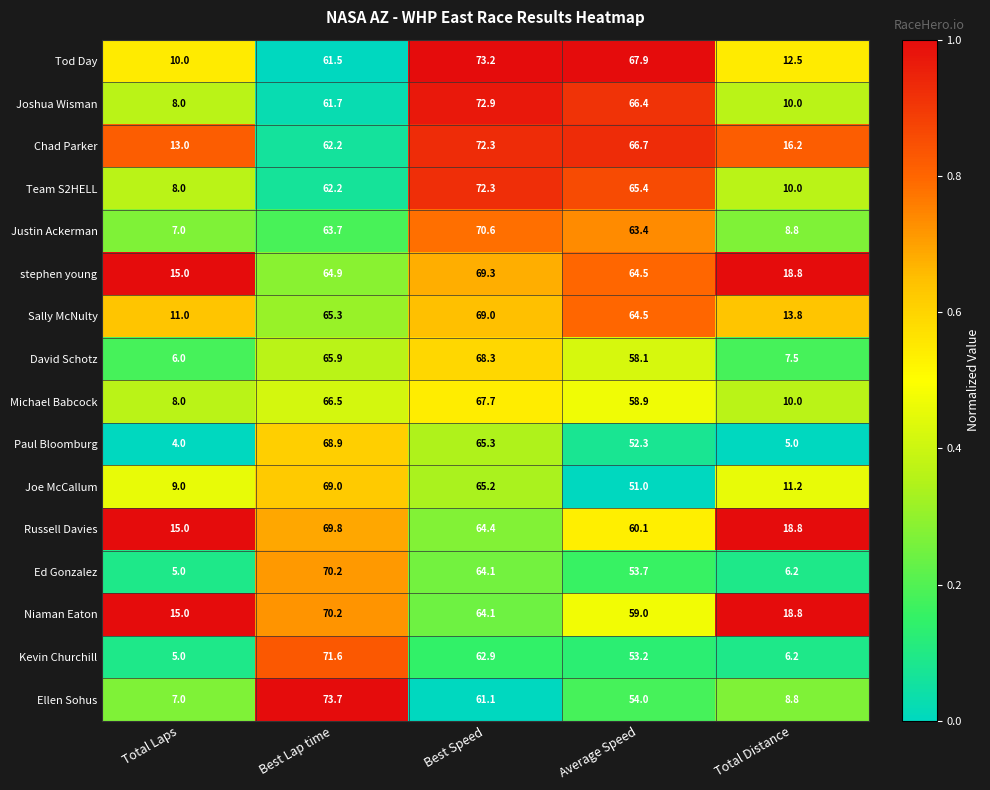

What is the difference between the highest and lowest values at Total Distance?

13.8